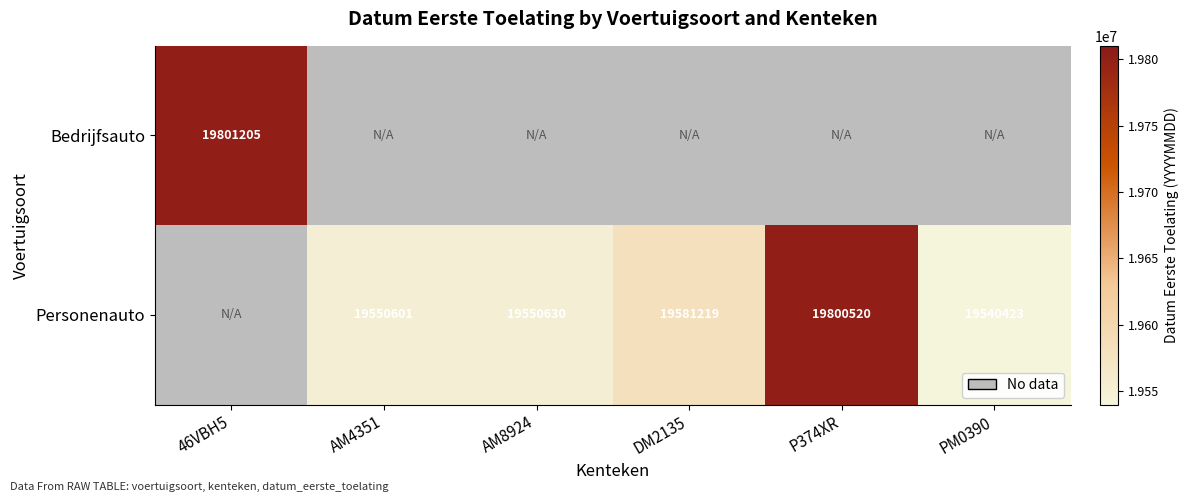

Which label corresponds to the largest value in the chart?

46VBH5